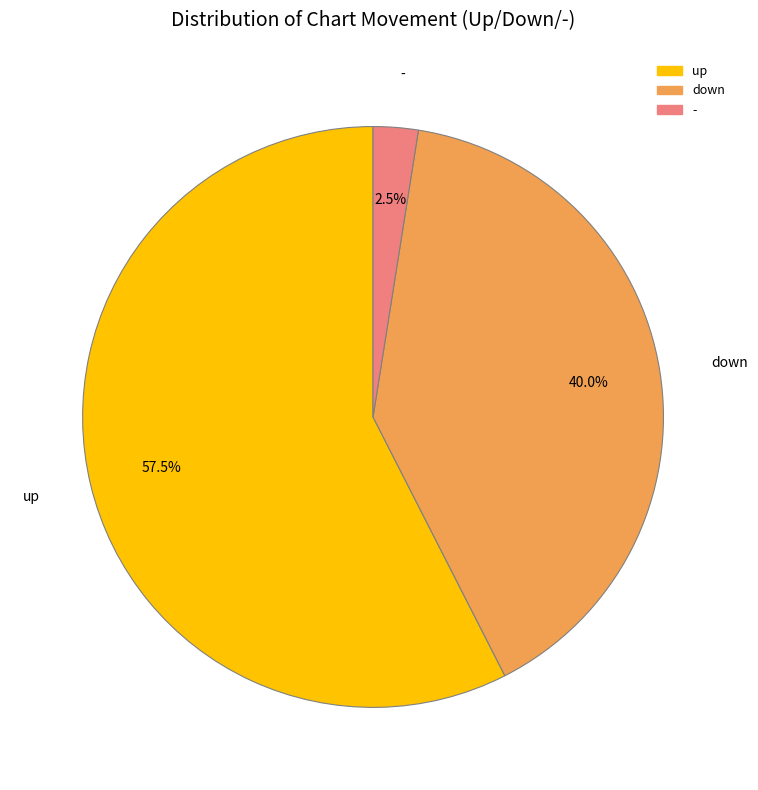

Is there any slice that represents more than half of the pie?

Yes